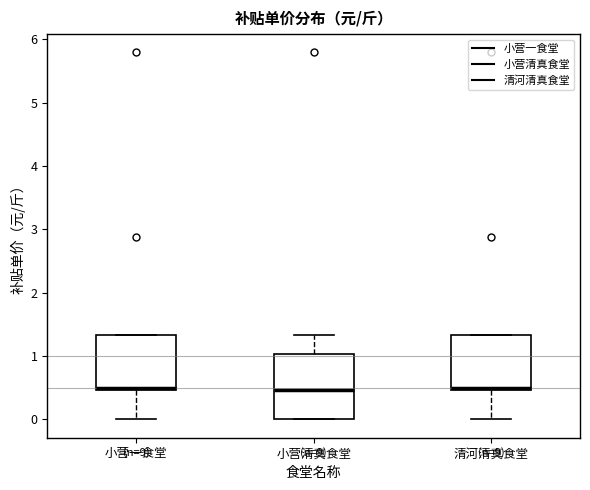

Reading left to right, transcribe this box plot: for each box, give where its median line is, the range the box spans, and where its two whiskers end, as read against the y-axis. The values are not printed on the chart, so give them approximately, as read against the axis.

小营一食堂: median 0.5 (just above the box's lower edge), box 0.5 to 1.3, whiskers 0.0 to 1.3
小营清真食堂: median 0.5, box 0.0 to 1.0, whiskers 0.0 to 1.3
清河清真食堂: median 0.5 (just above the box's lower edge), box 0.5 to 1.3, whiskers 0.0 to 1.3